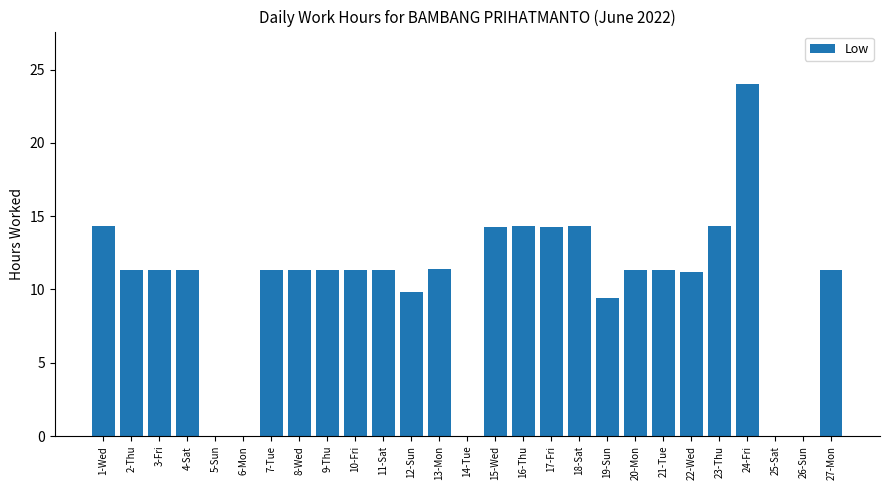

Is it true that the value at 22-Wed is 11.2?

True